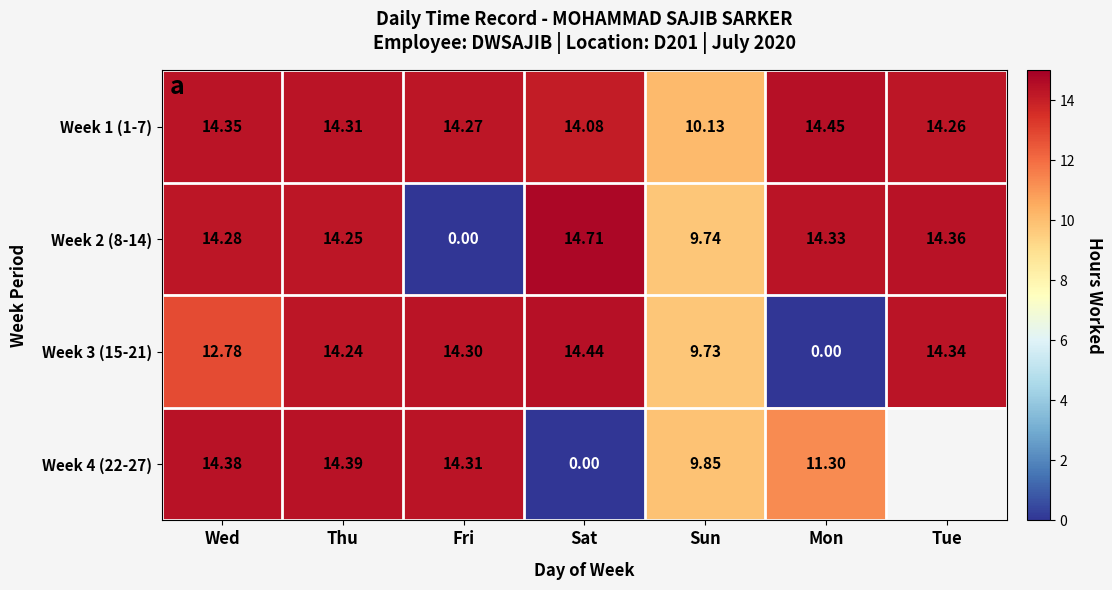

Which category has the highest value across all series?

Sat